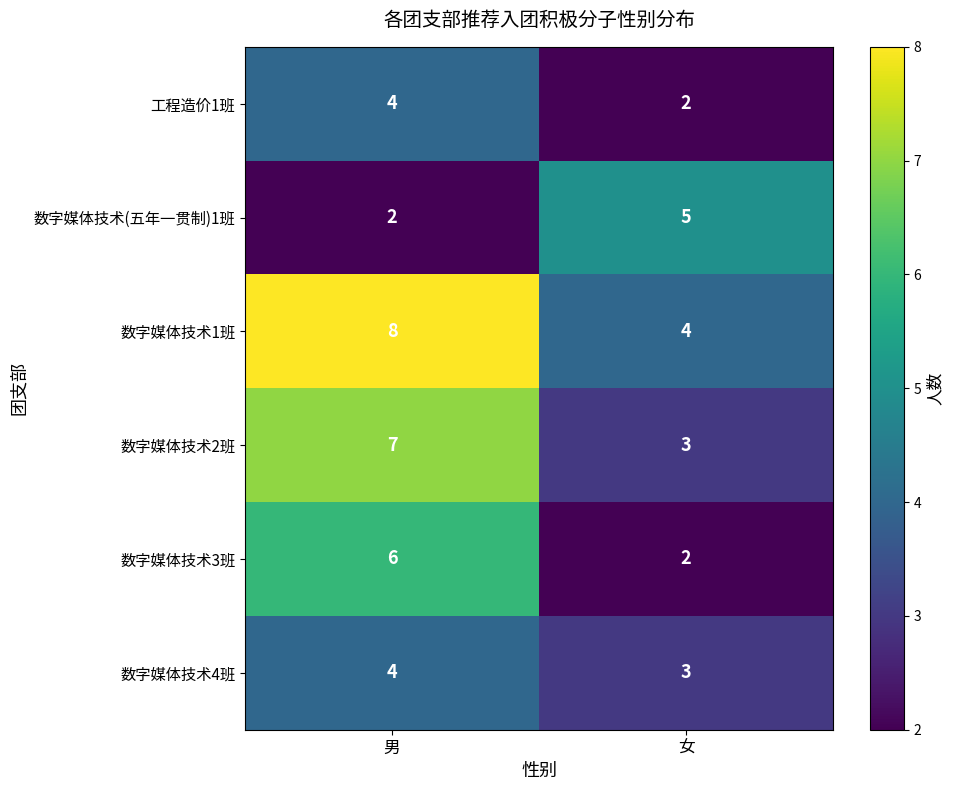

What is the maximum value for 数字媒体技术4班?

4